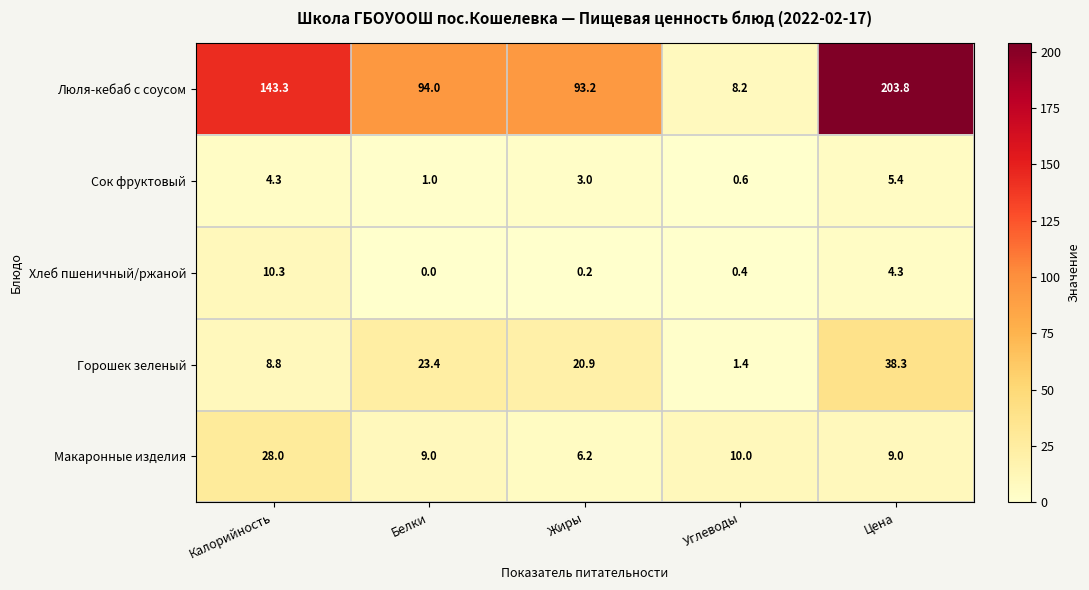

Where does the Люля-кебаб с соусом series first go above 94?

Калорийность